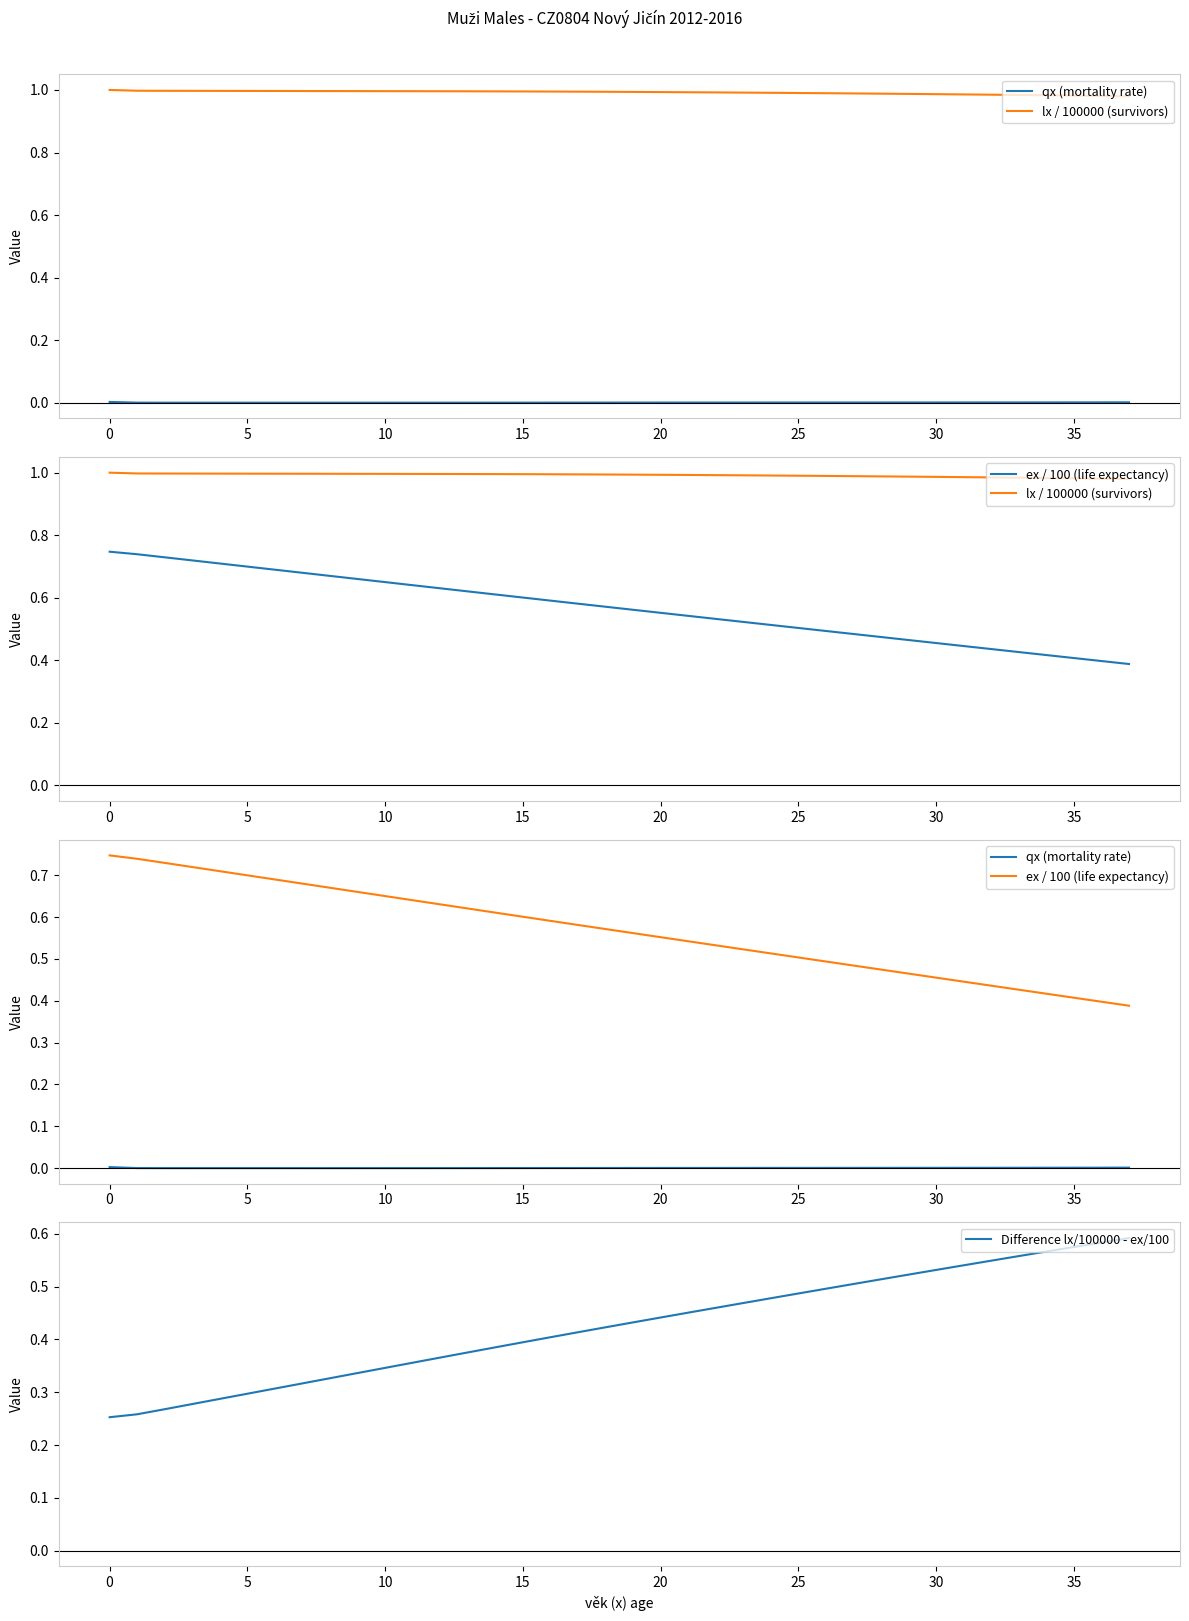

True or false: lx / 100000 (survivors) and Difference lx/100000 - ex/100 intersect in this chart.

False